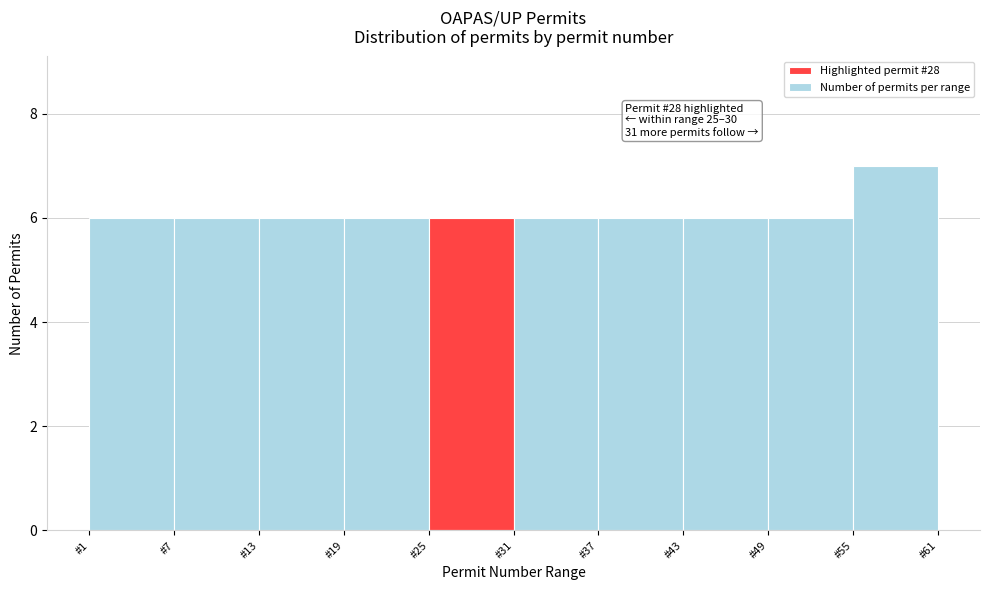

Over which range of the x-axis is the bar tallest?

55 to 61